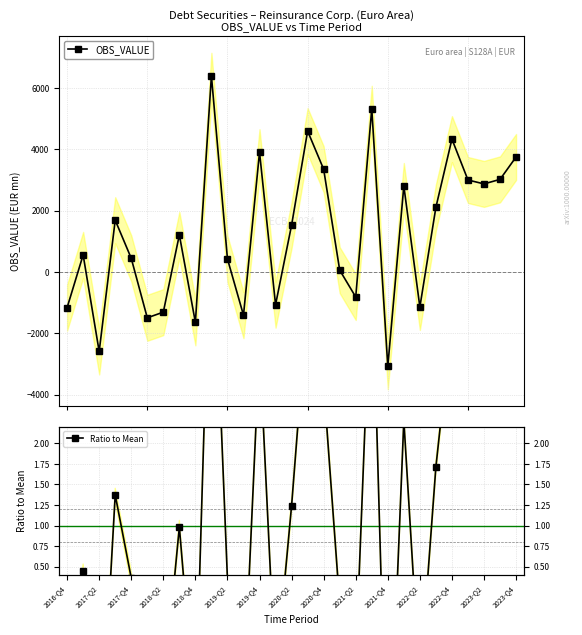

What is the value of the OBS_VALUE point at the 29th from the left?

3749.7